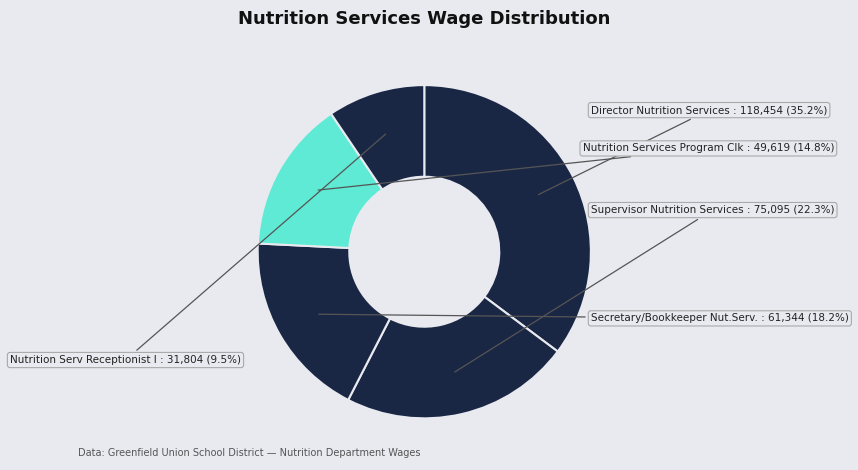

The Supervisor Nutrition Services slice represents 22% of the pie. True or false?

True